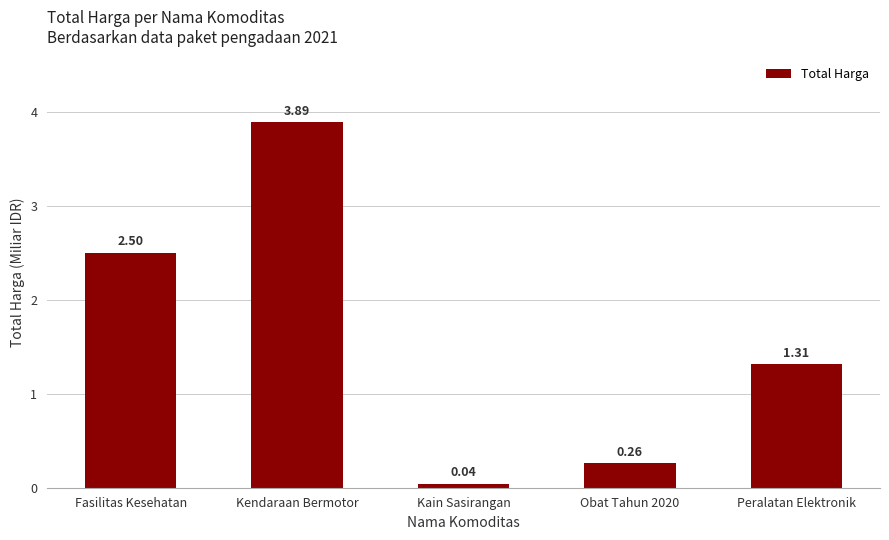

Which label corresponds to the smallest value in the chart?

Kain Sasirangan